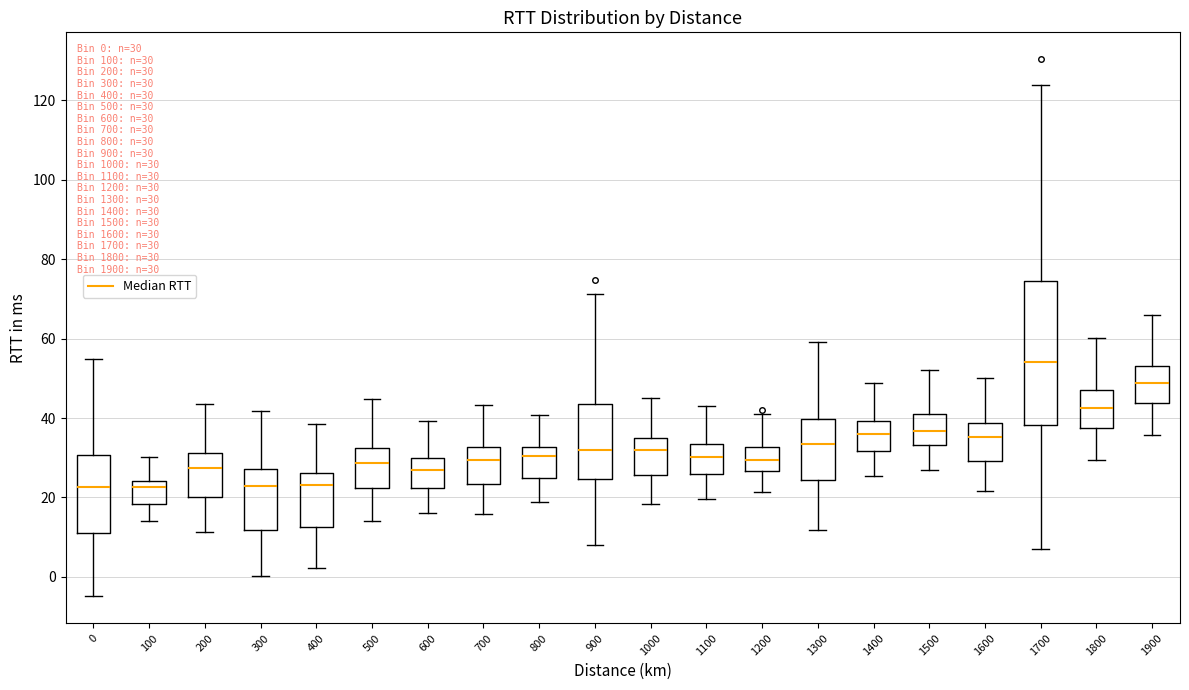

Which box is the tallest, from its lower edge to its upper edge?

1700